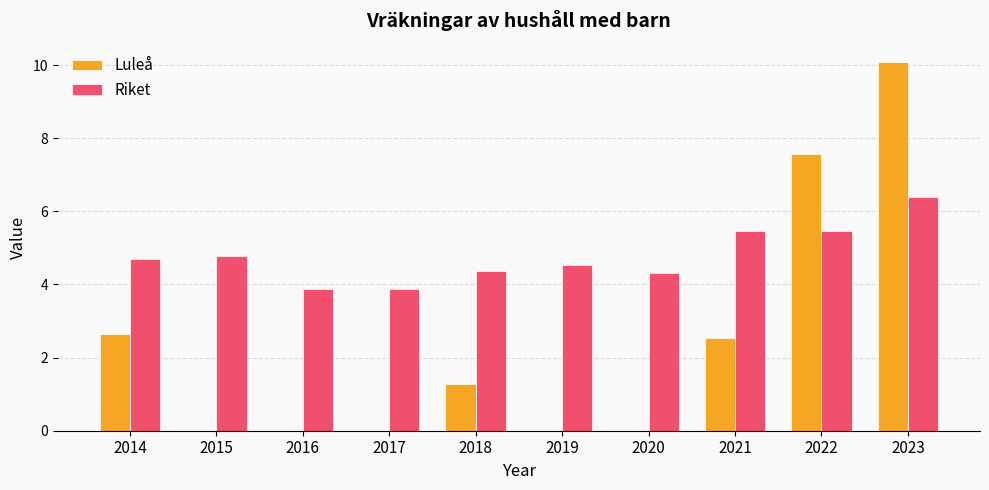

Is it true that Riket equals 5.7 at 2016?

False